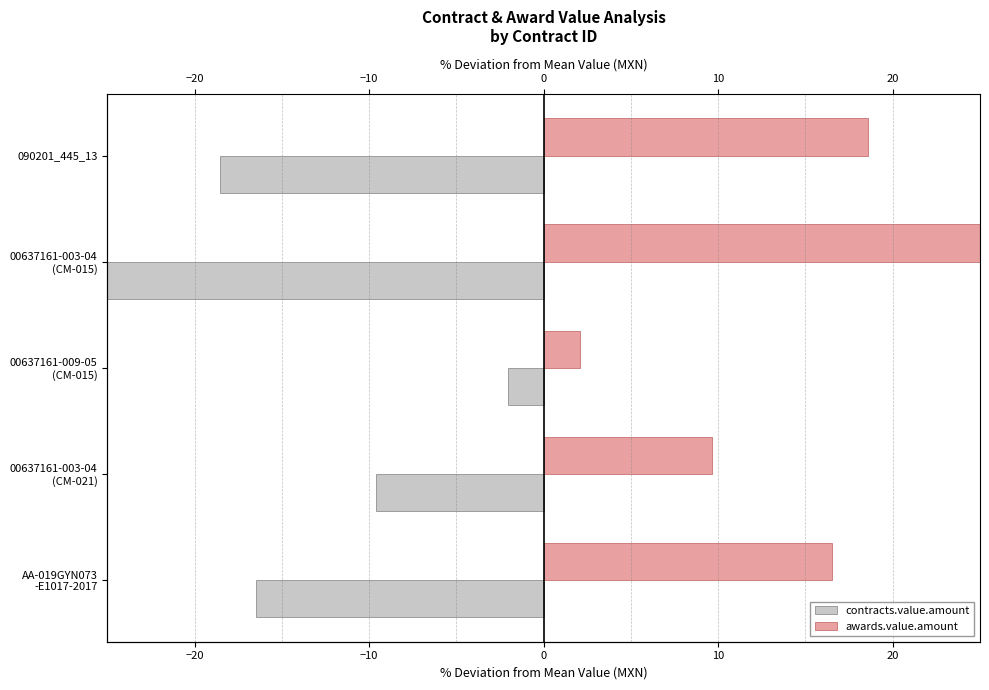

Which series has the widest spread of values?

contracts.value.amount